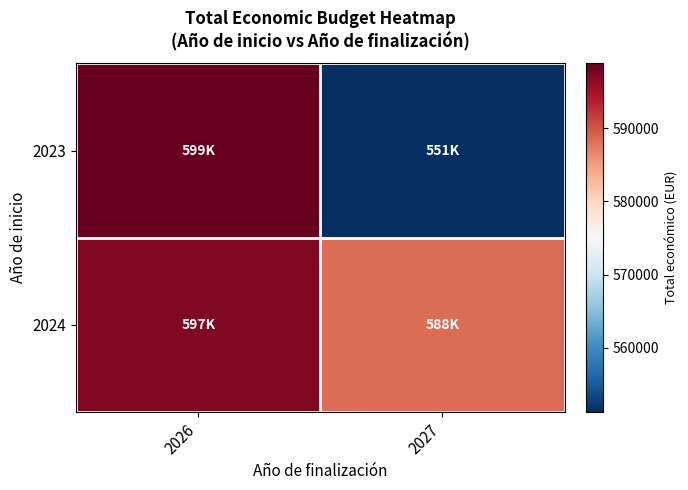

Between 2026 and 2027, which series saw the biggest shift?

2023